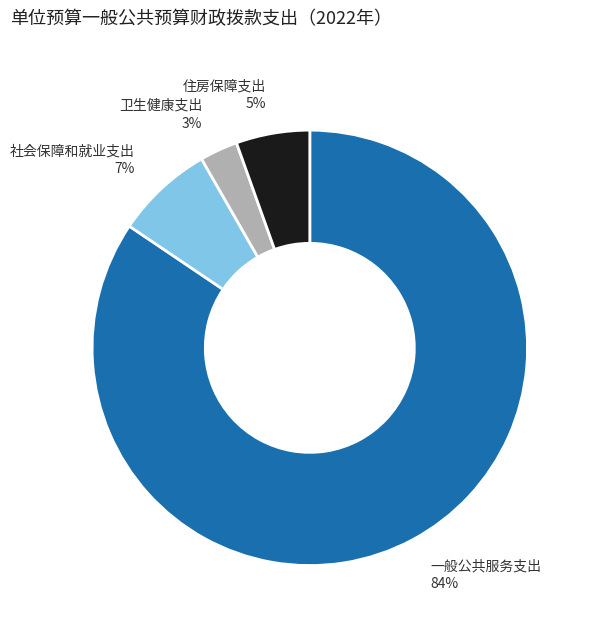

What is the largest slice in the pie chart?

一般公共服务支出